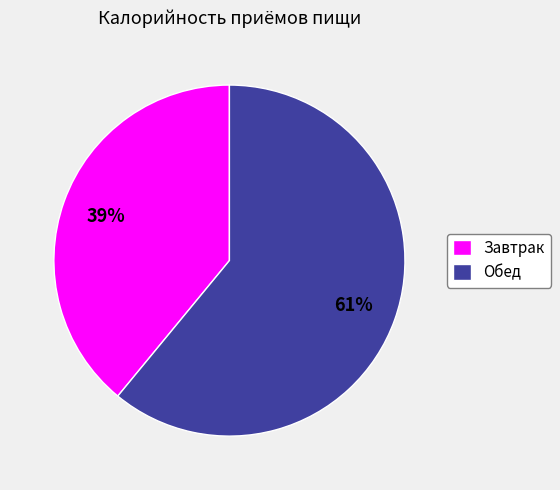

Does Обед represent more than half of the total?

Yes